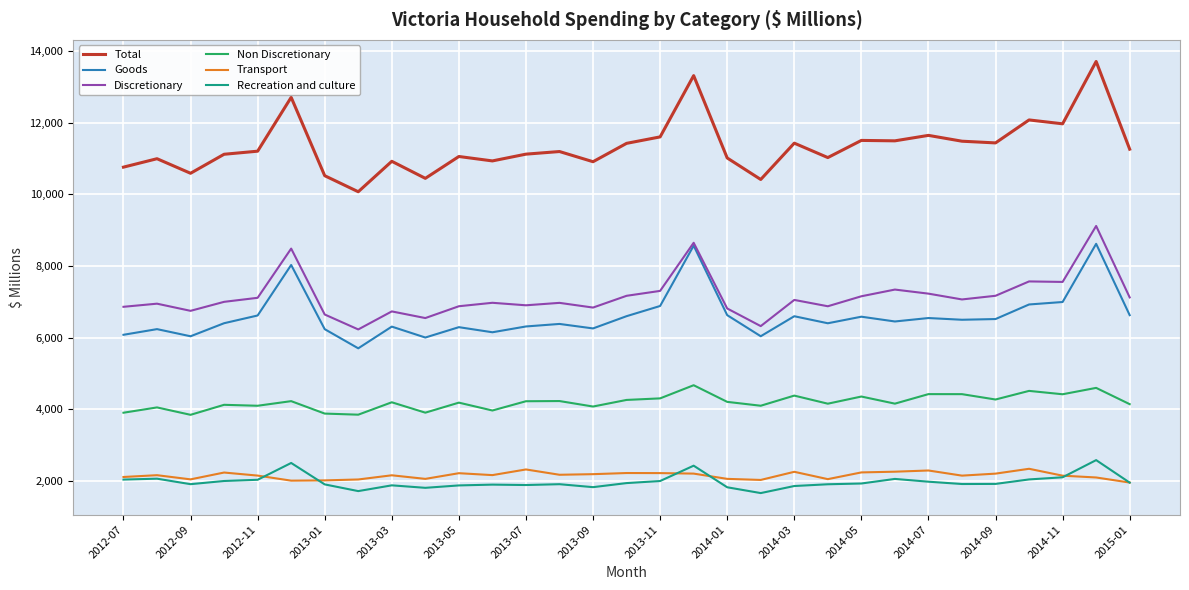

Which series has the largest range (max minus min)?

Total